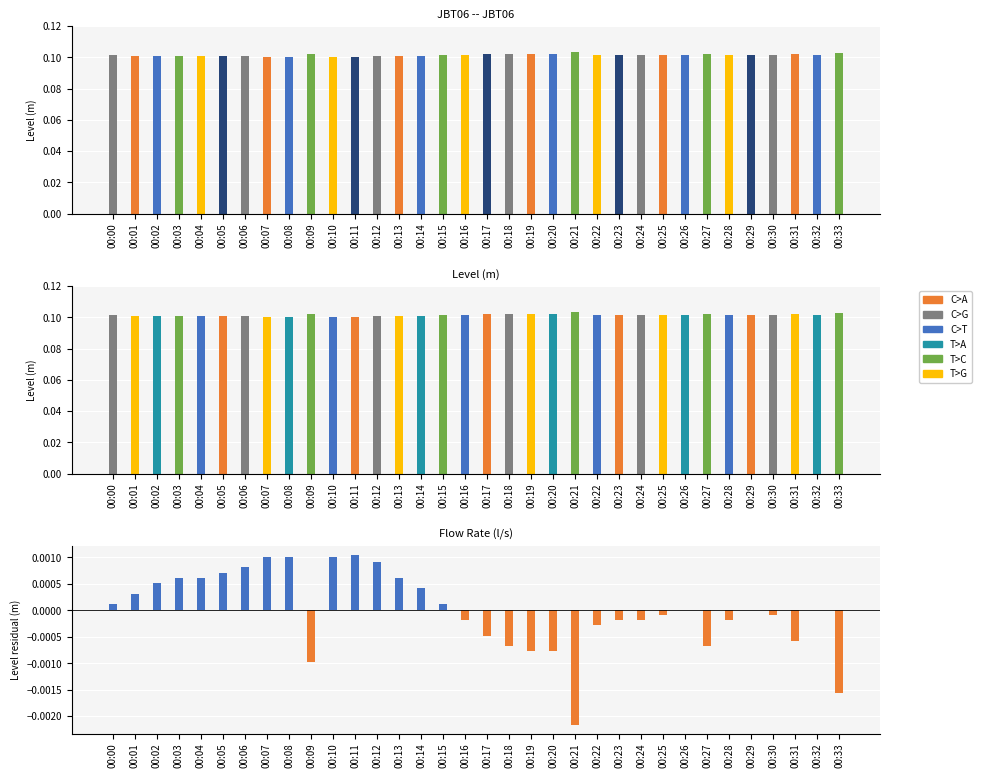

Which has a higher value, 00:07 or 00:02?

00:07